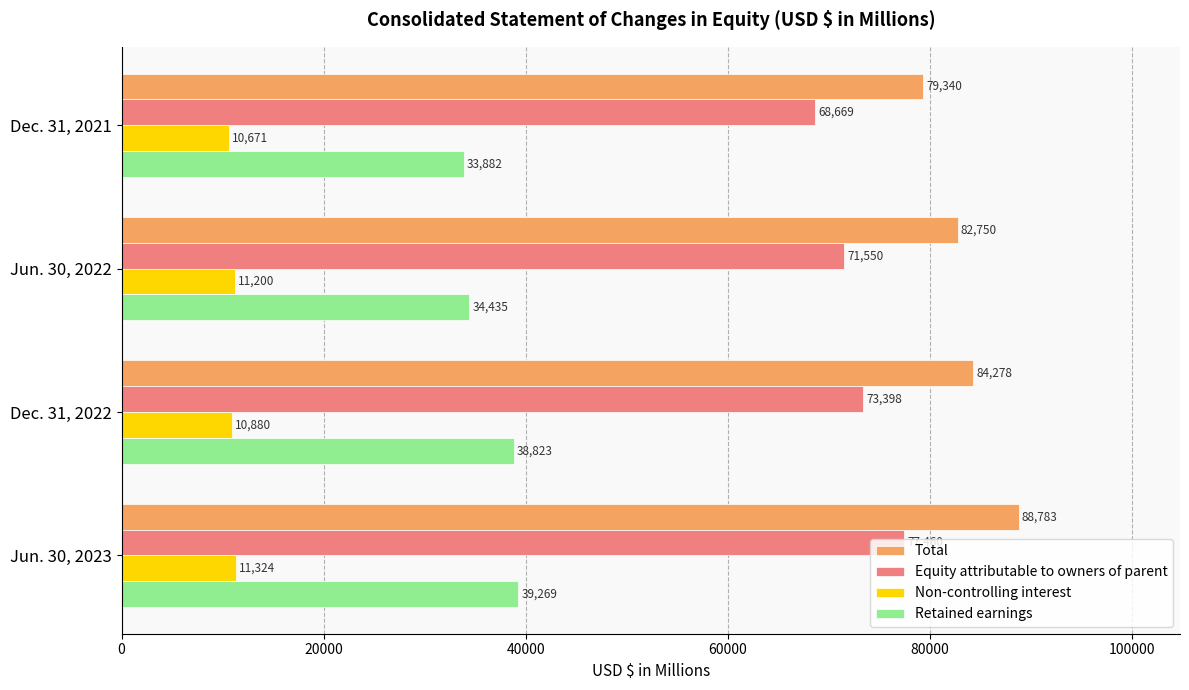

At which label does Equity attributable to owners of parent reach its peak?

Jun. 30, 2023